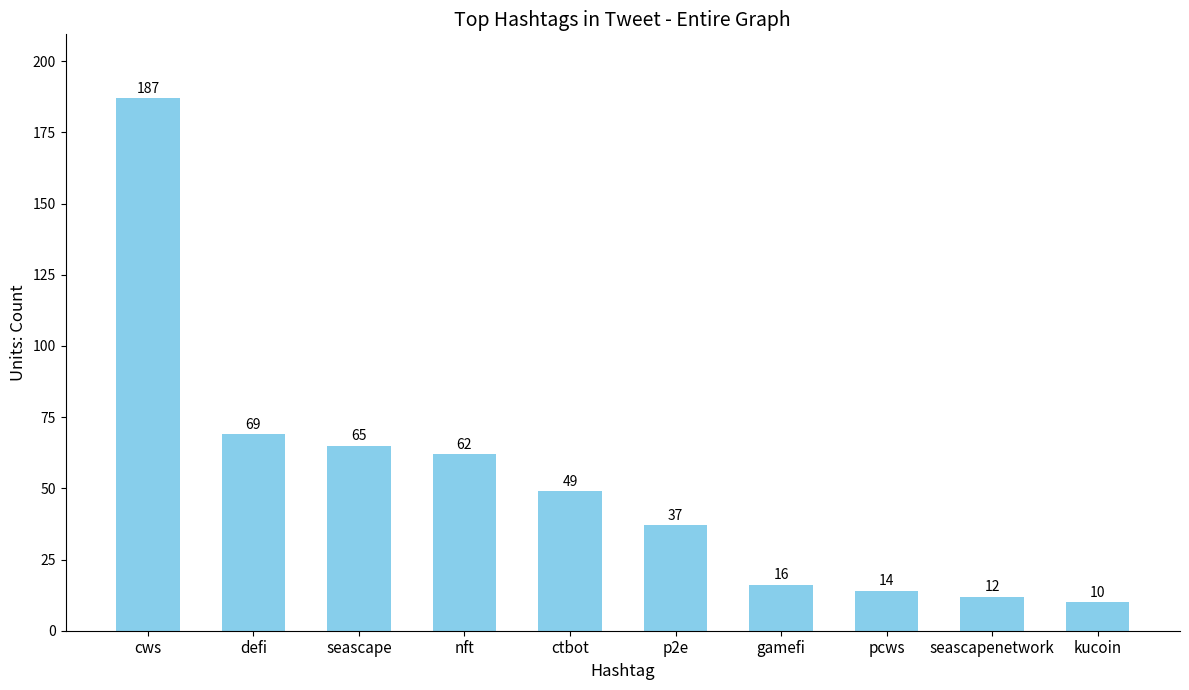

What is the smallest value displayed?

10